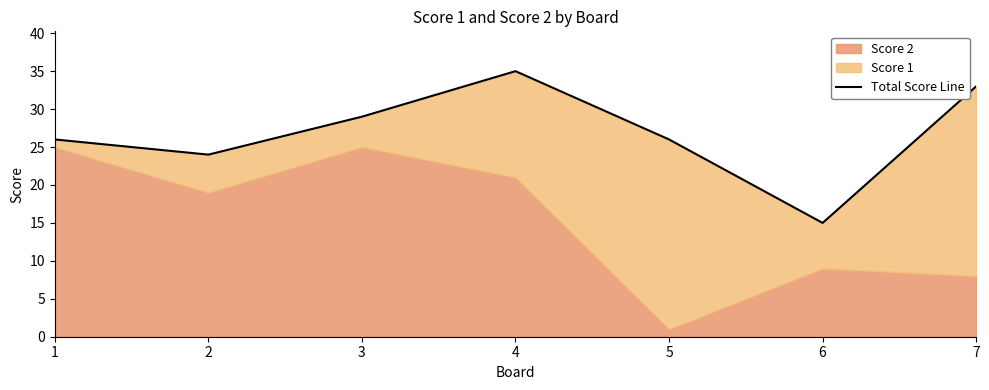

What is the value of the 2nd point from the left?

24